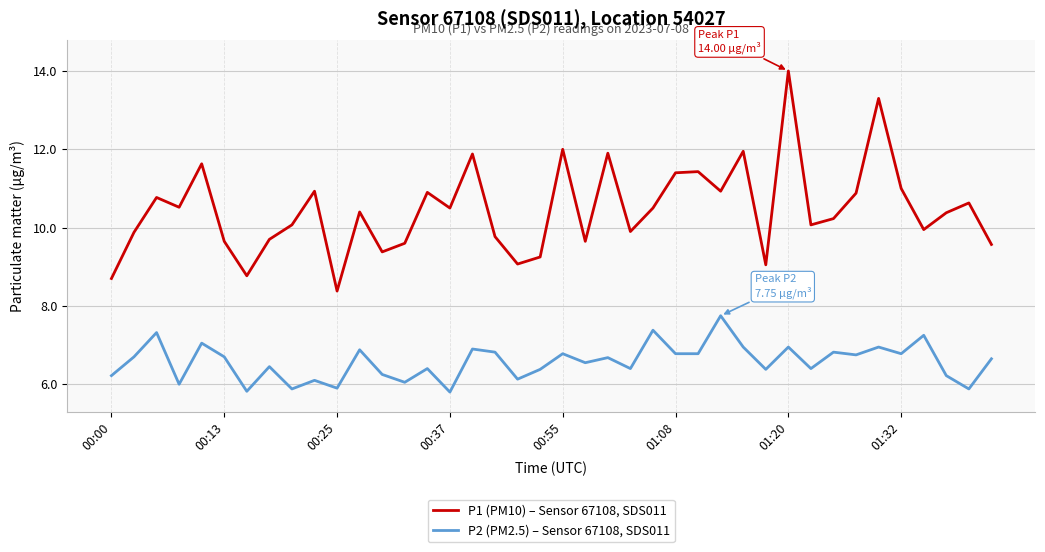

What is the maximum value shown in the chart?

14.0